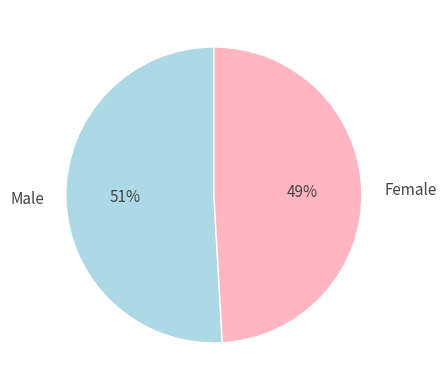

What is the smallest slice in the pie chart?

Female